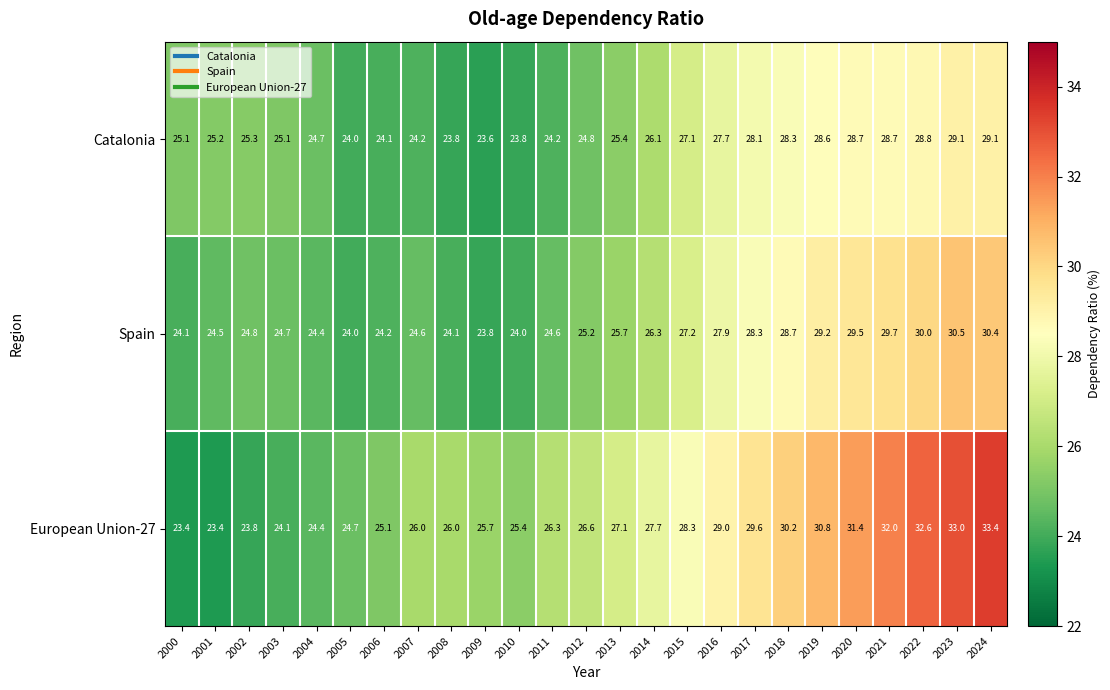

What is the smallest value displayed?

23.4